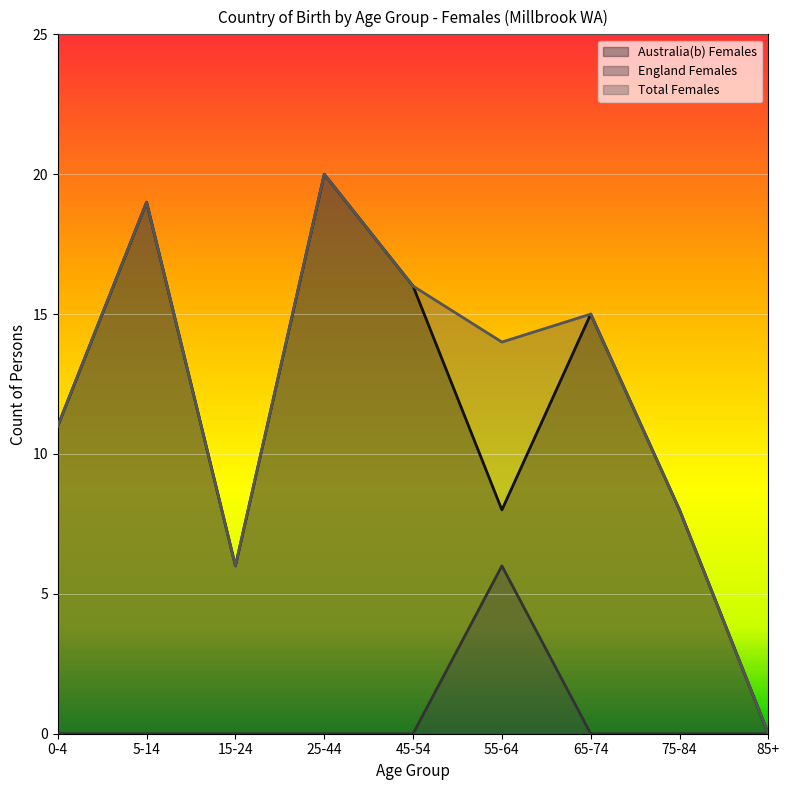

Which category has the highest value in the Australia(b) Females series?

25-44